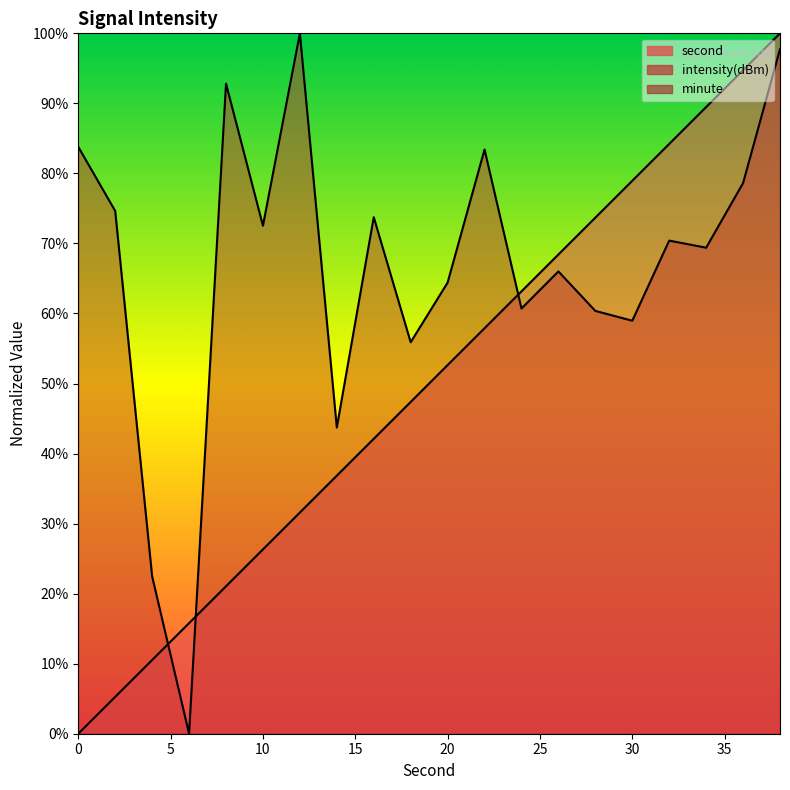

What is the difference between the intensity values at 34 and 16?

4.4